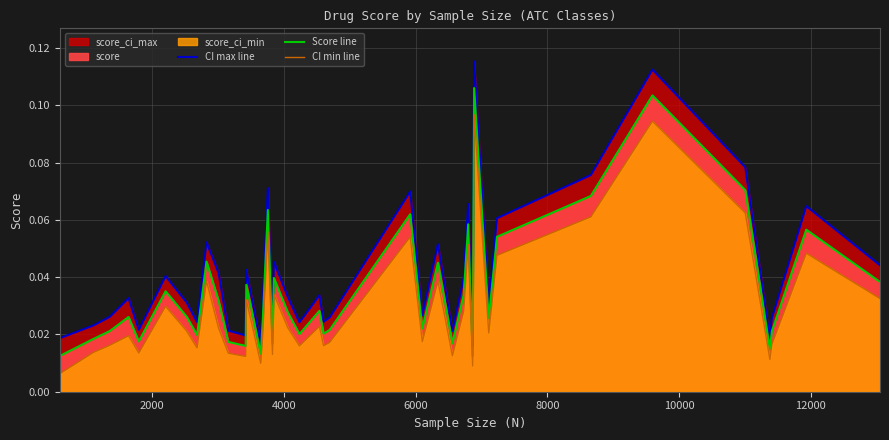

True or false: CI max line has a value of 0.0 at 37.

False